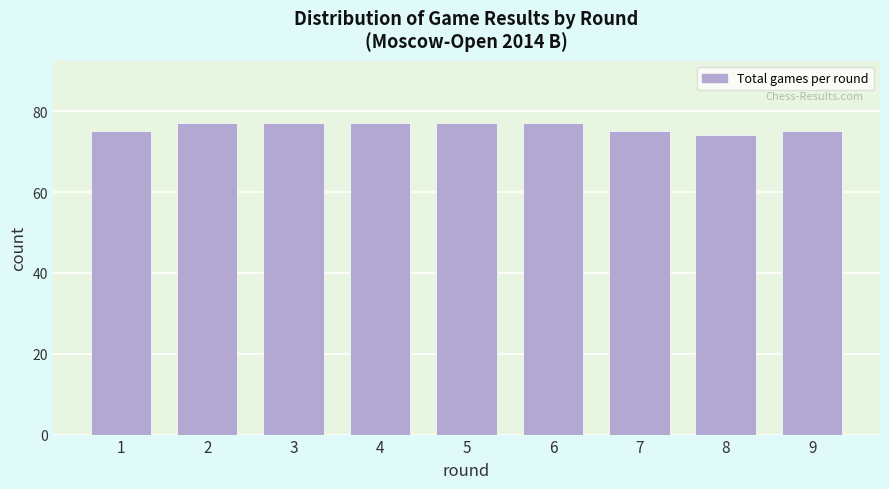

Reading left to right, what are all the values shown in this chart?

1=75	2=77	3=77	4=77	5=77	6=77	7=75	8=74	9=75